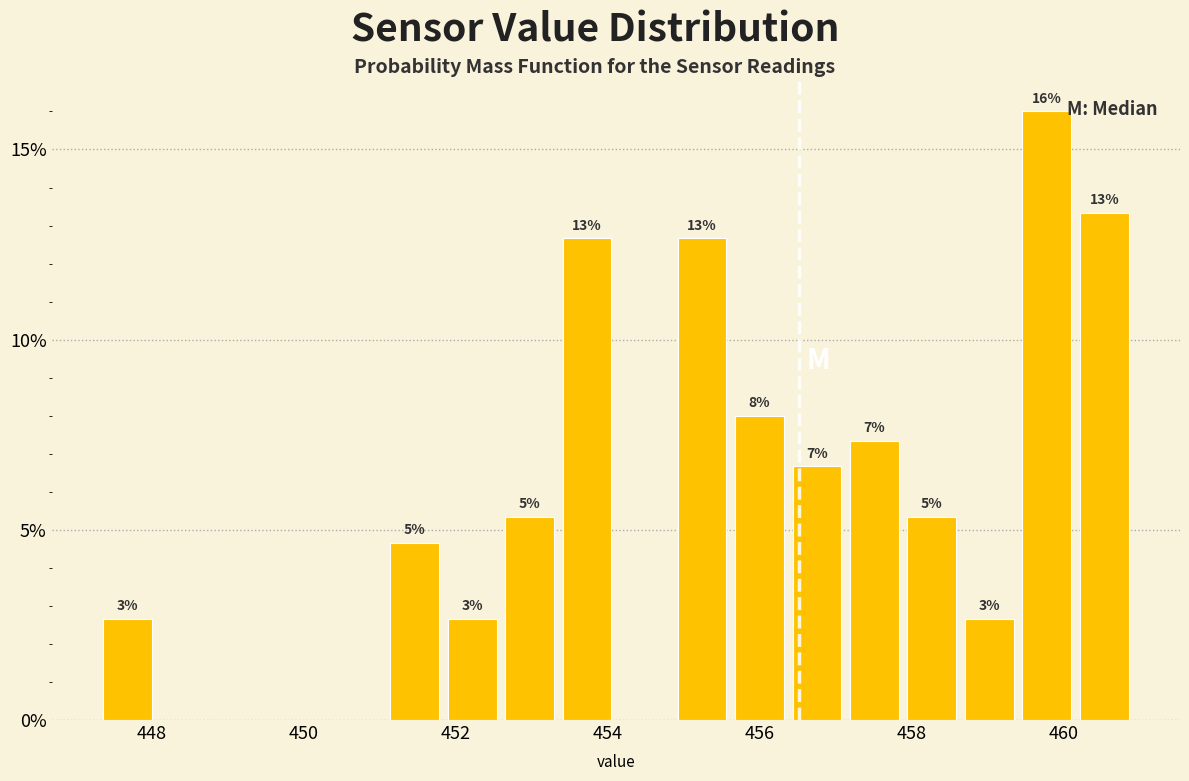

Around what value on the x-axis is the tallest bar? Give the approximate position of its centre, as read against the axis.

459.8